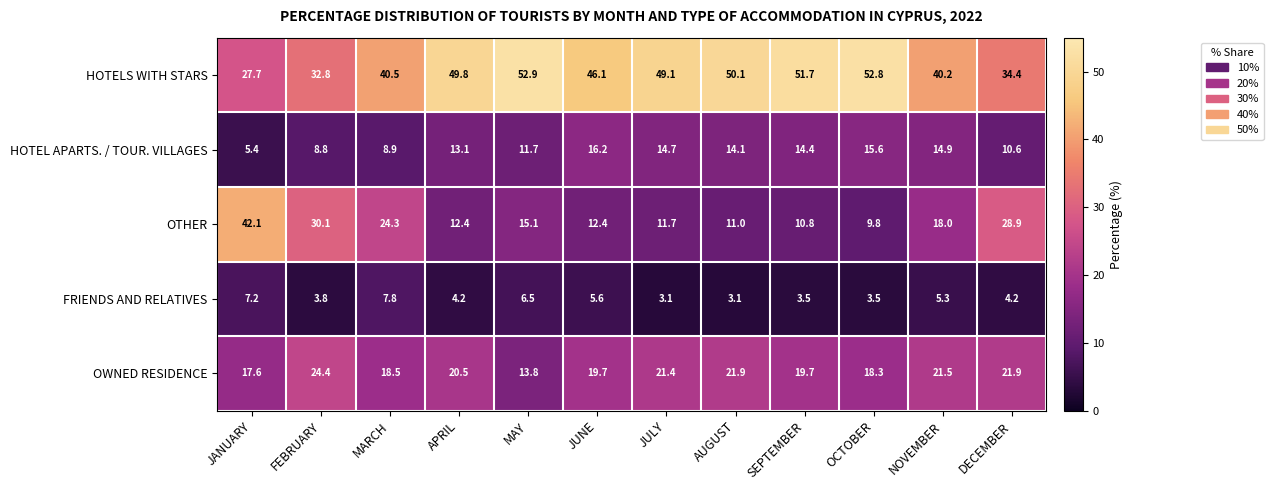

What is the difference between the maximum and minimum values in the OTHER series?

32.3